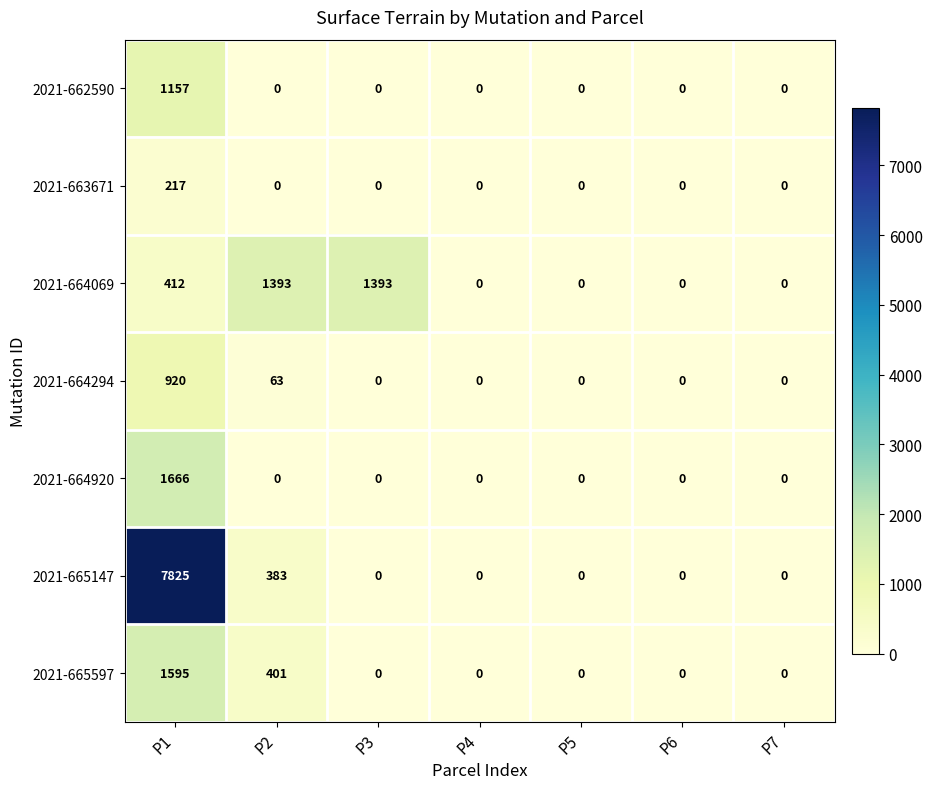

What is the difference between the highest and lowest values at P1?

7608